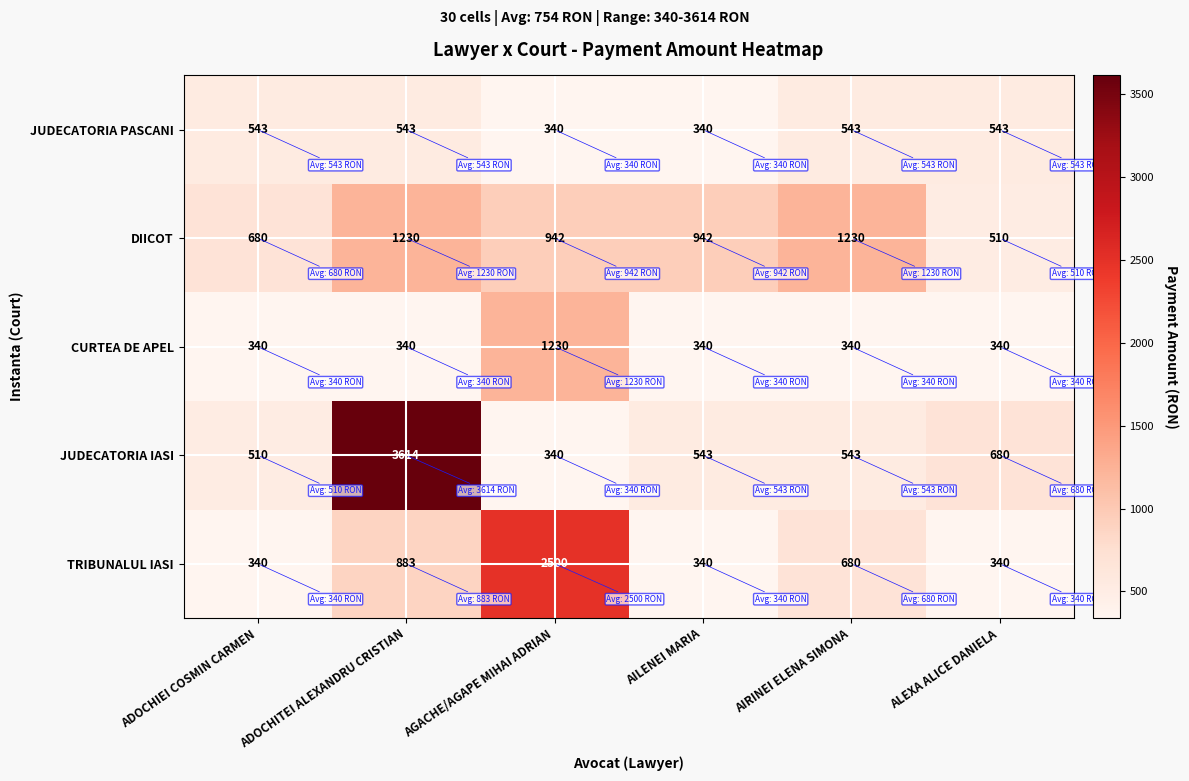

Which series has the largest range (max minus min)?

JUDECATORIA IASI